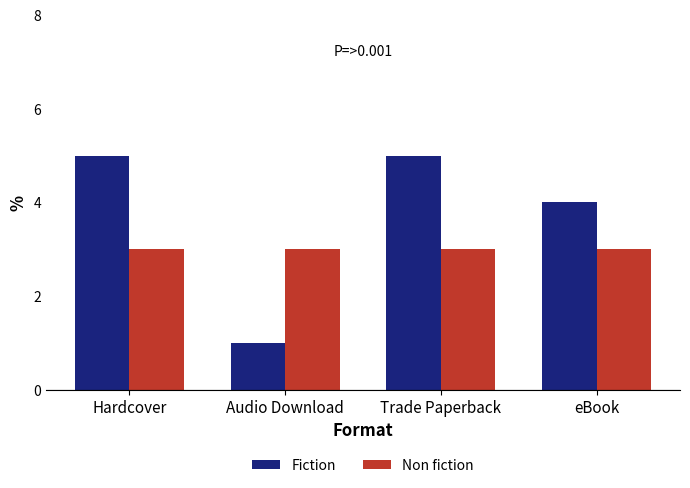

Read the Fiction value at Trade Paperback.

5